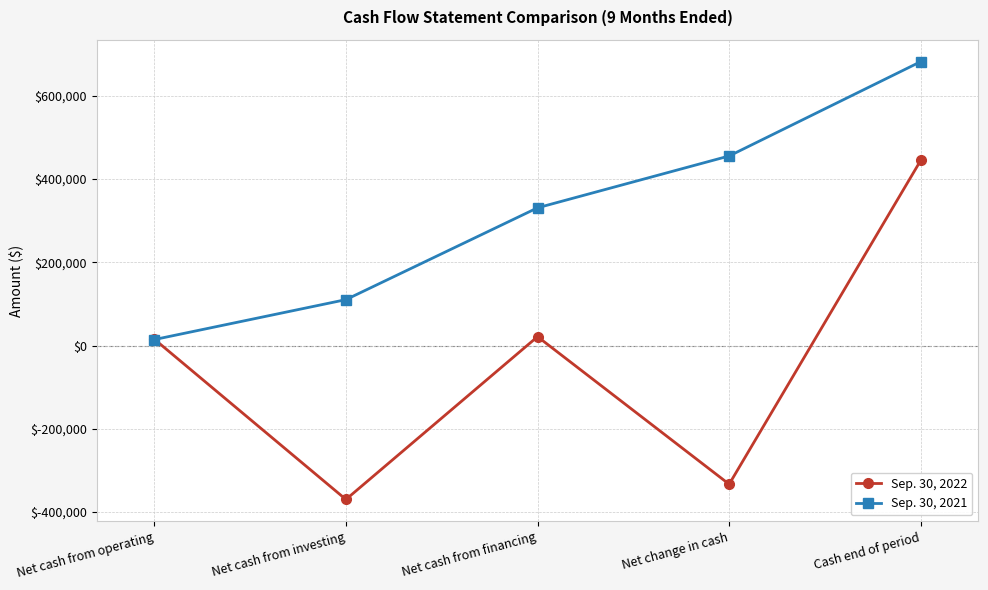

The Sep. 30, 2021 series shows 30155 at Net cash from investing. True or false?

False